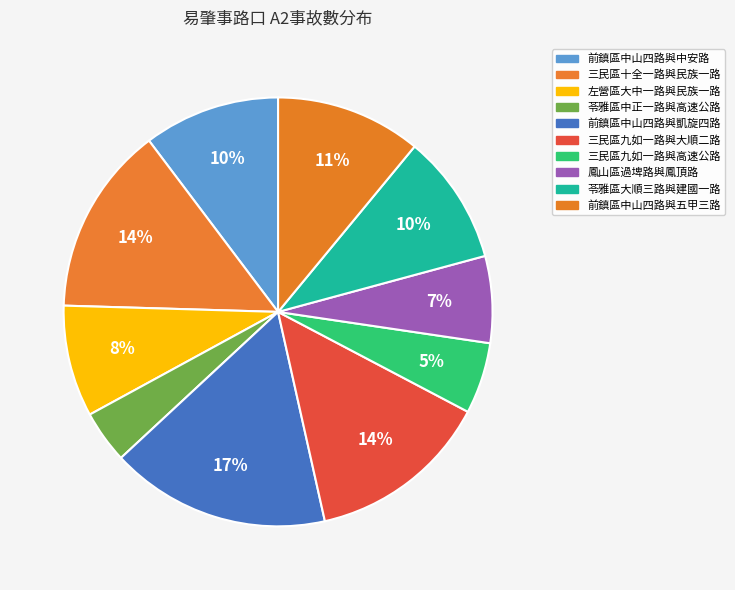

Approximately how many times larger is the value at 前鎮區中山四路與五甲三路 compared to 苓雅區中正一路與高速公路?

2.8